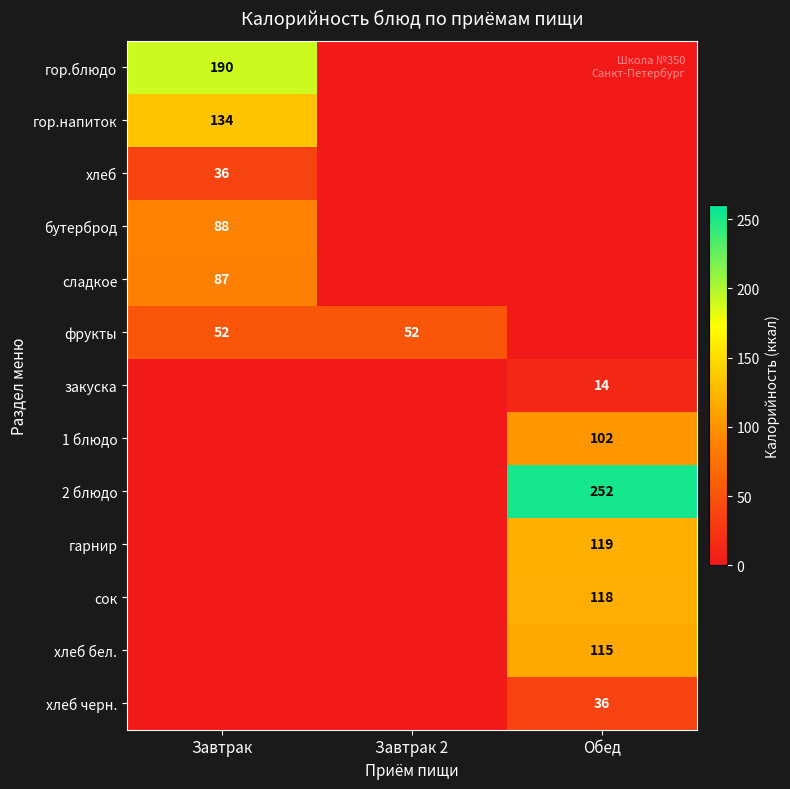

True or false: сок has a value of 194 at Обед.

False